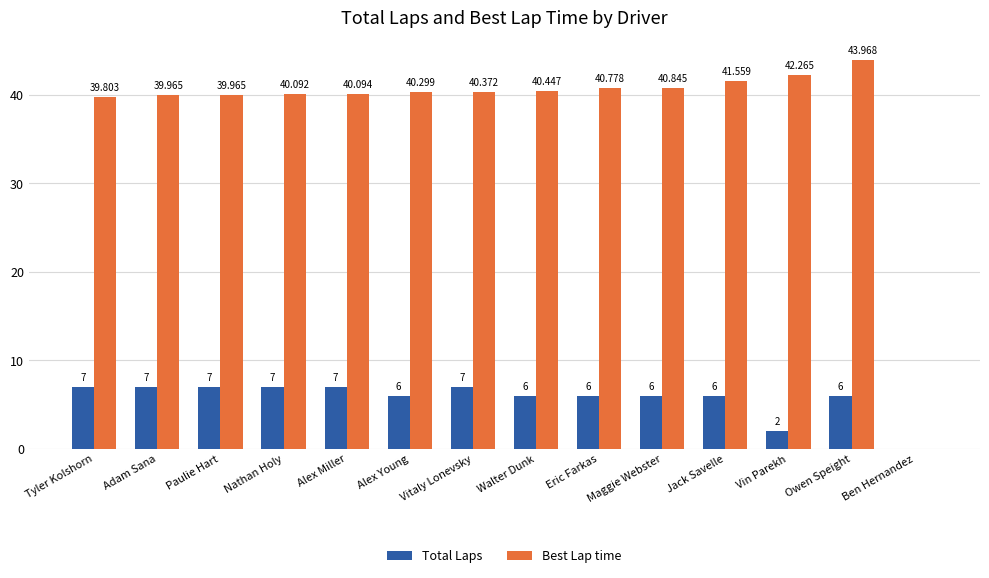

Is the value of Total Laps at Nathan Holy greater than the value of Best Lap time at Walter Dunk?

No